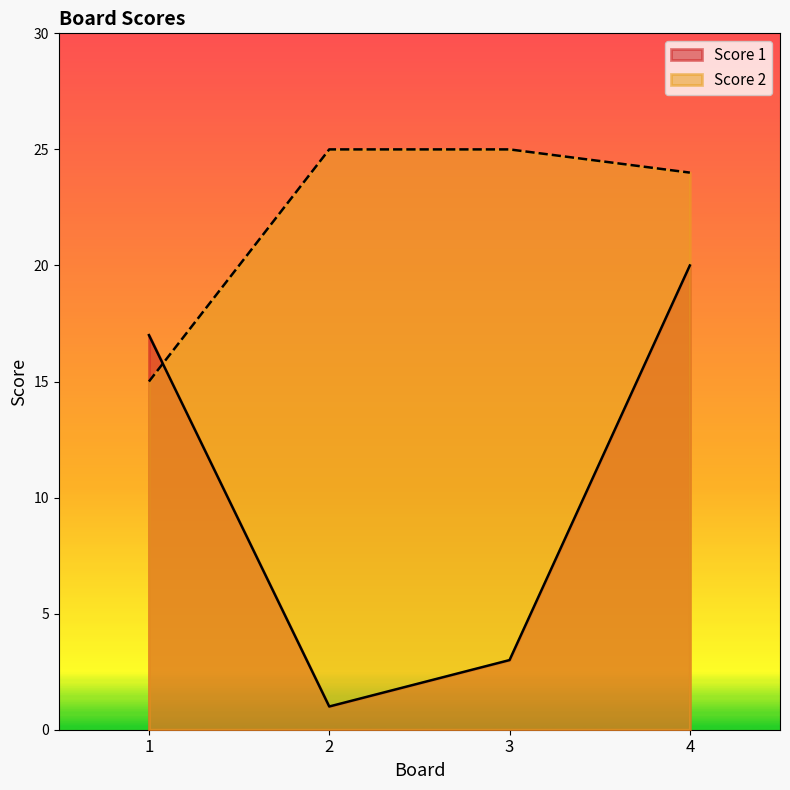

At 4, list the series in order from largest to smallest.

Score 2, Score 1